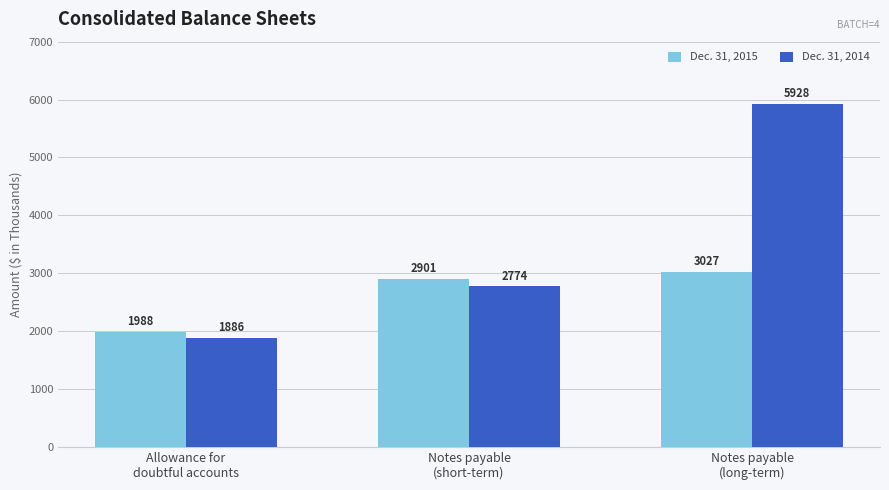

Reading right to left, transcribe all the data shown in this chart.

Dec. 31, 2015: 3027	2901	1988
Dec. 31, 2014: 5928	2774	1886